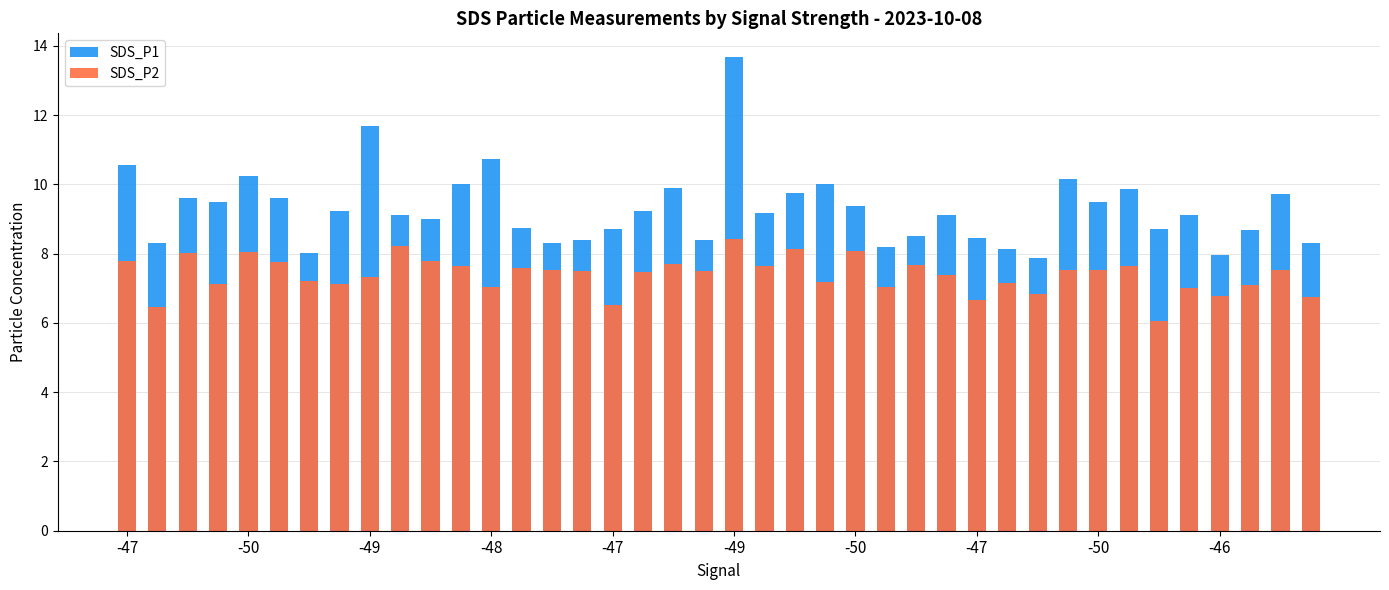

What is the average value of the SDS_P2 series?

7.4